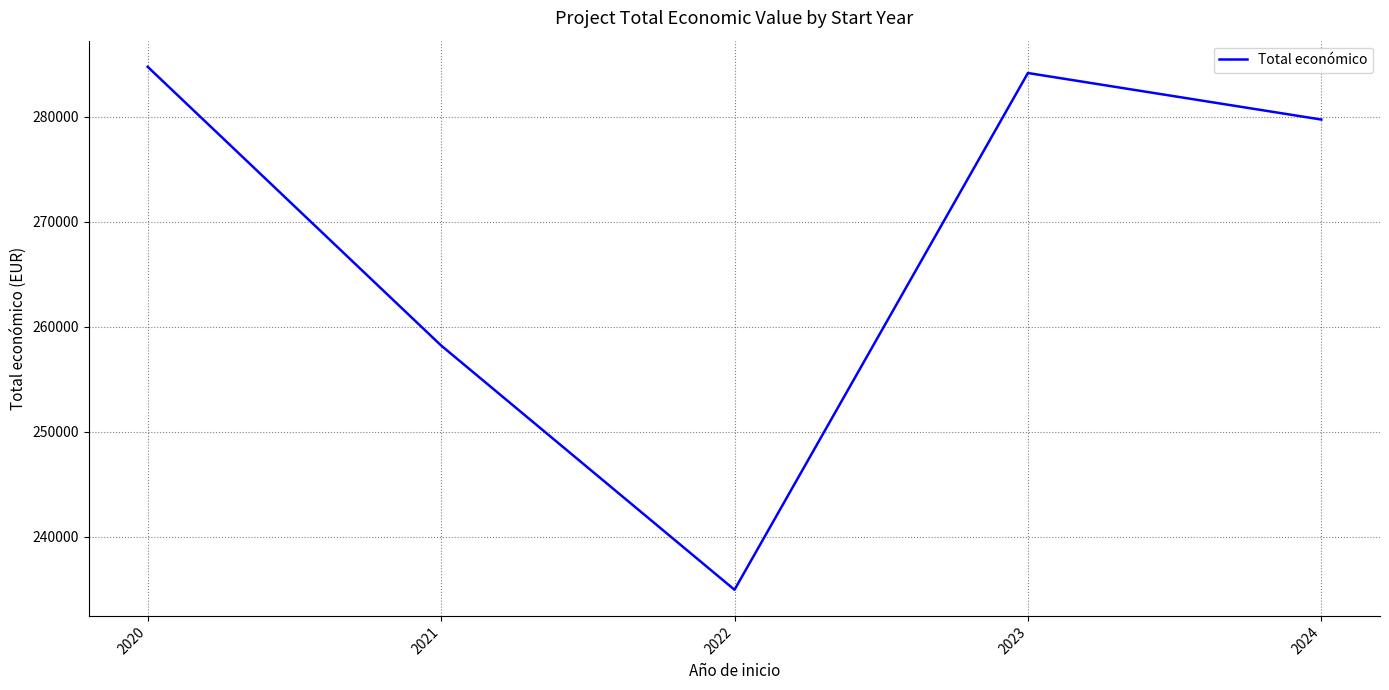

Reading right to left, extract all data points from this chart.

2024=279735.0	2023=284165.3	2022=234966.0	2021=258222.5	2020=284756.0